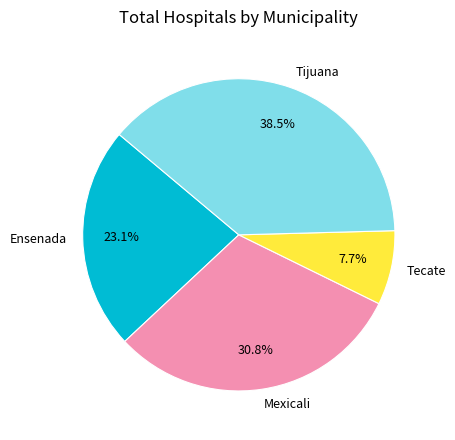

Between Tijuana and Mexicali, which is larger?

Tijuana